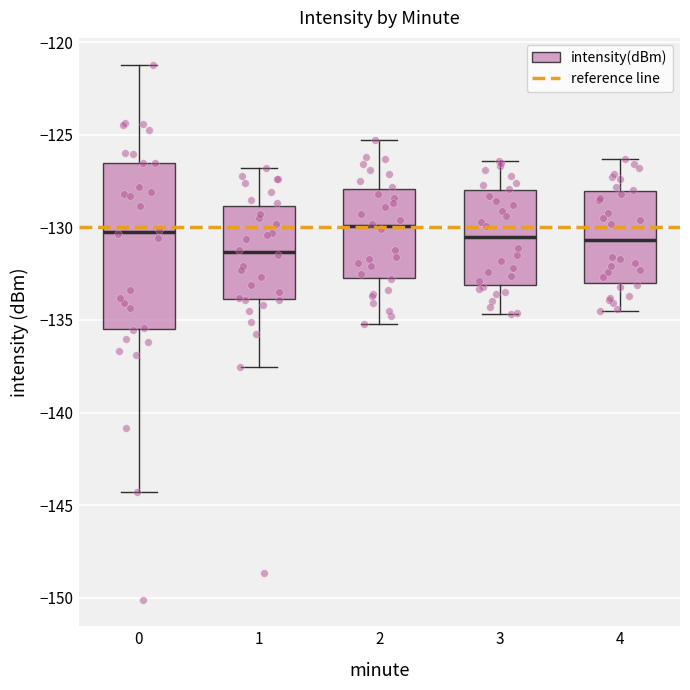

Reading left to right, transcribe this box plot: for each box, give where its median line is, the range the box spans, and where its two whiskers end, as read against the y-axis. The values are not printed on the chart, so give them approximately, as read against the axis.

0: median -130.0, box -135.5 to -126.5, whiskers -144.5 to -121.0
1: median -131.5, box -134.0 to -129.0, whiskers -137.5 to -127.0
2: median -130.0, box -132.5 to -128.0, whiskers -135.0 to -125.5
3: median -130.5, box -133.0 to -128.0, whiskers -134.5 to -126.5
4: median -130.5, box -133.0 to -128.0, whiskers -134.5 to -126.5